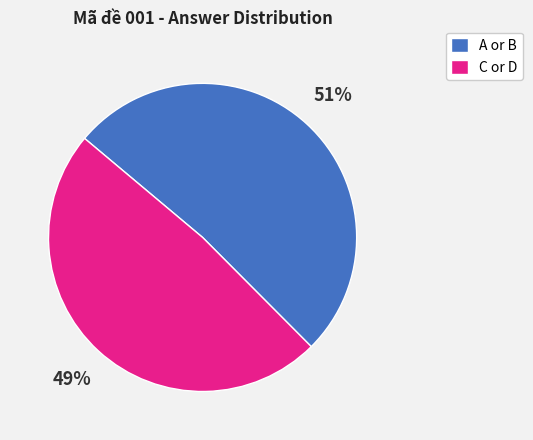

What is the majority slice?

A or B